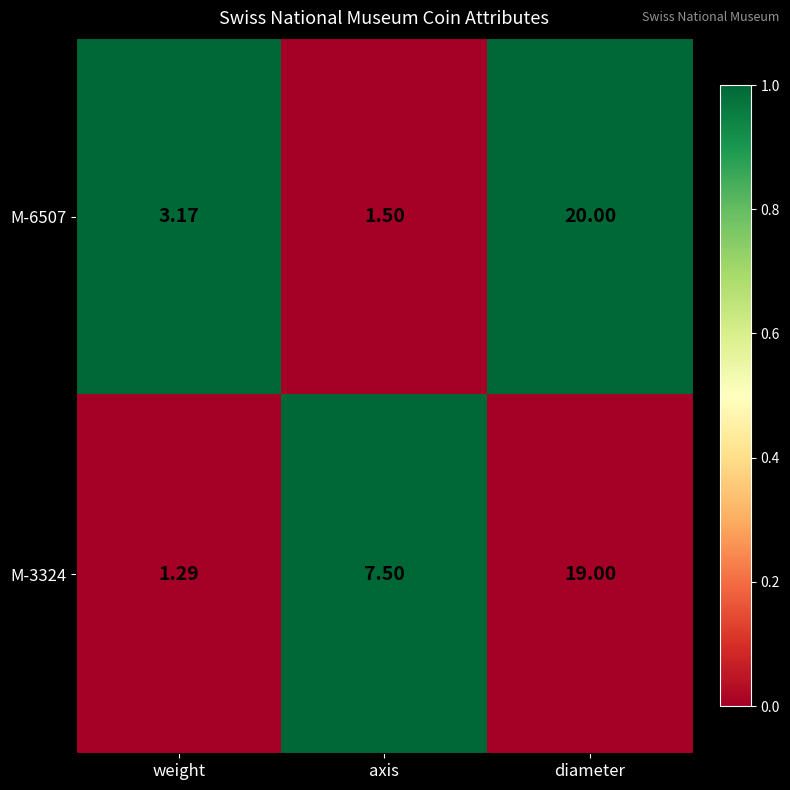

Which category has the lowest value across all series?

weight